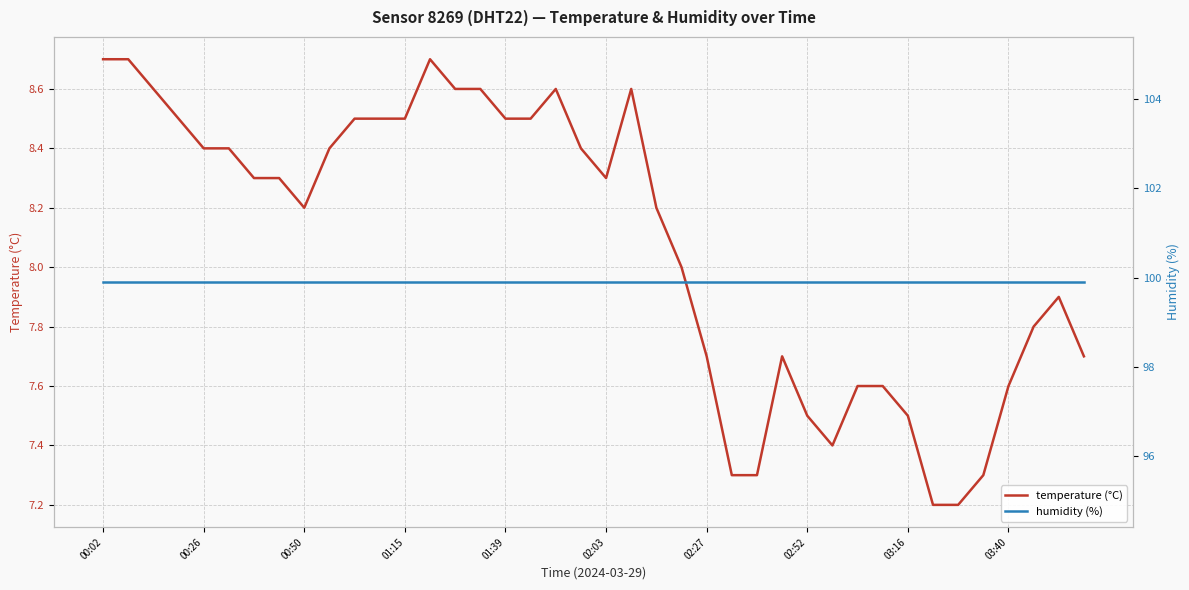

Between 00:26 and 03:40, which series saw the biggest shift?

temperature